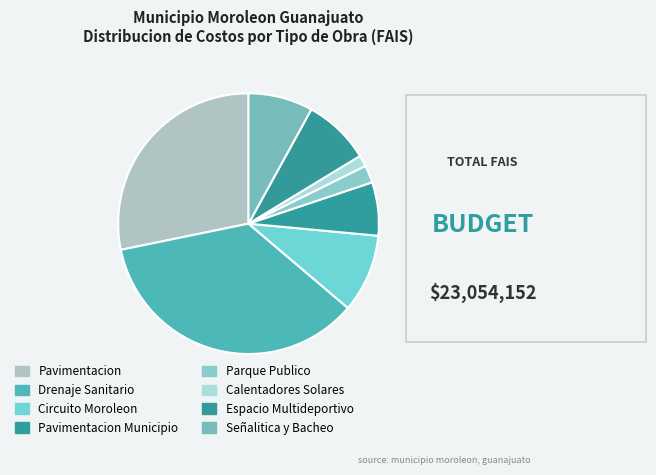

What is the largest slice in the pie chart?

Drenaje Sanitario